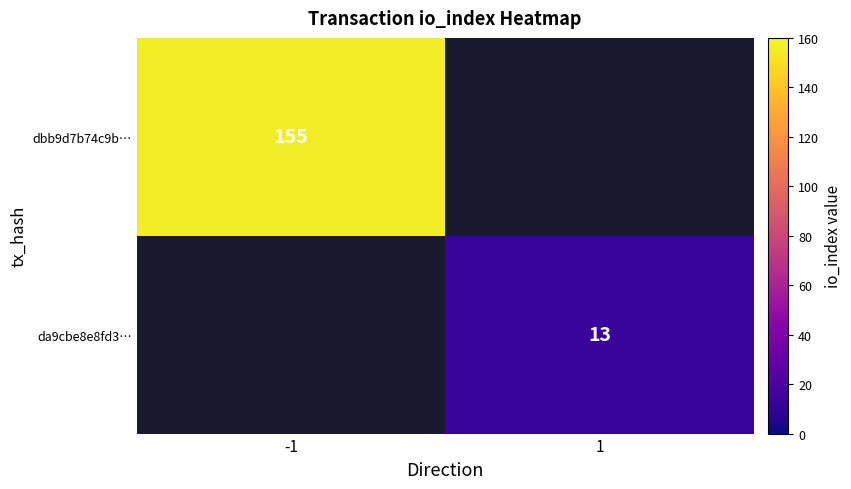

The dbb9d7b74c9b… series shows 276 at -1. True or false?

False